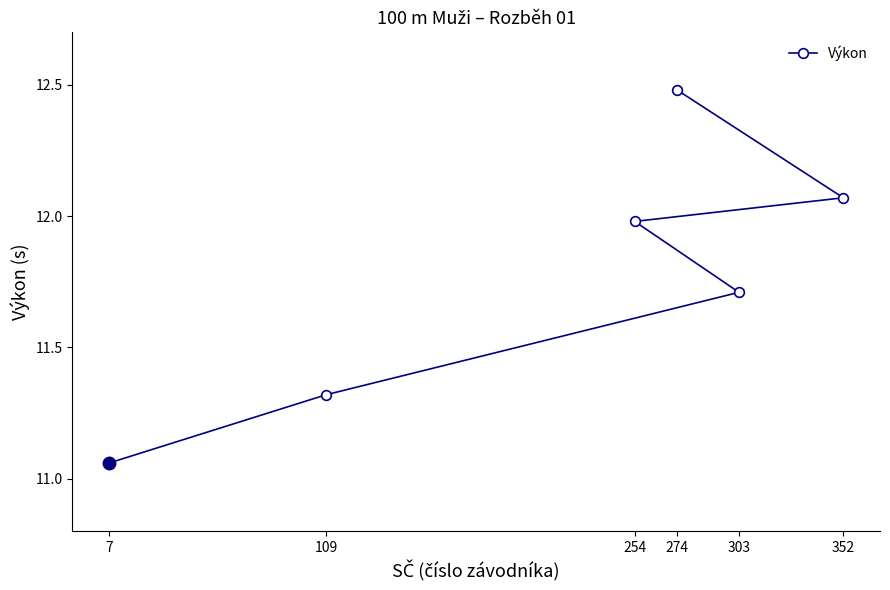

Rank the categories by value from highest to lowest.

274, 352, 254, 303, 109, 7